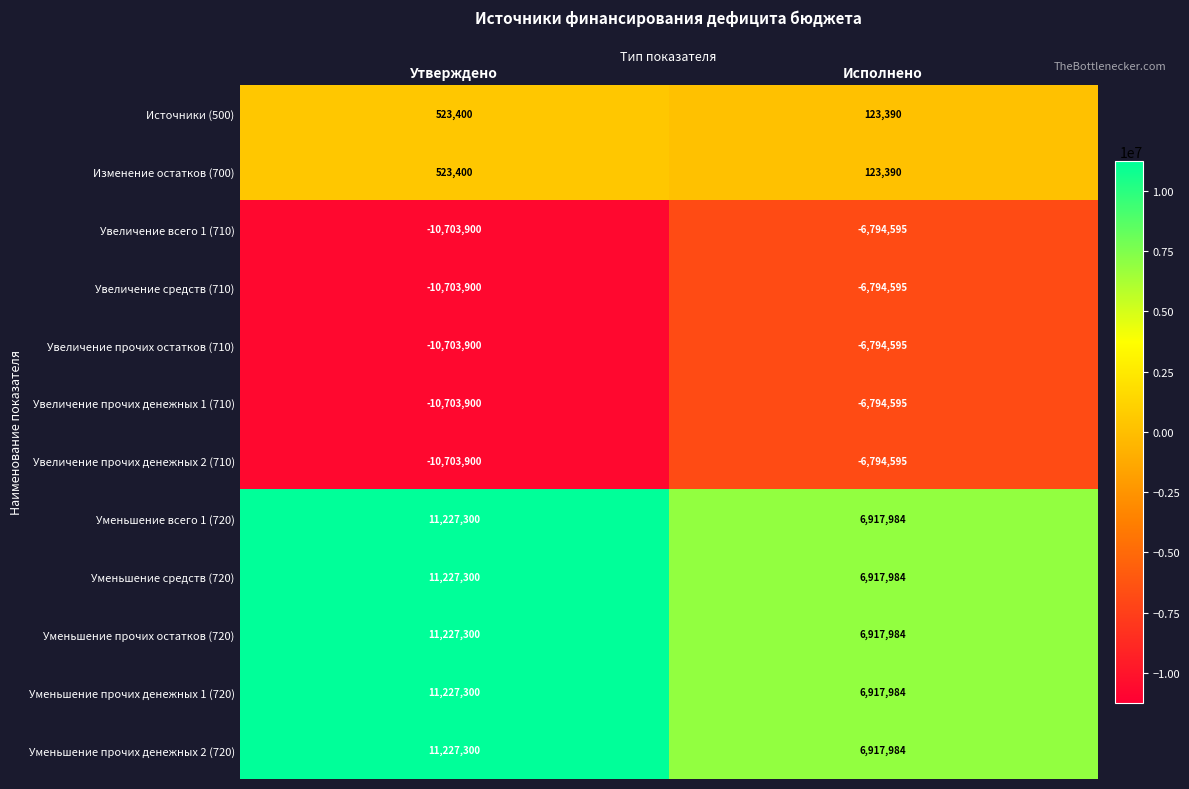

The value of Увеличение всего 1 (710) at Исполнено is -6794595. True or false?

True